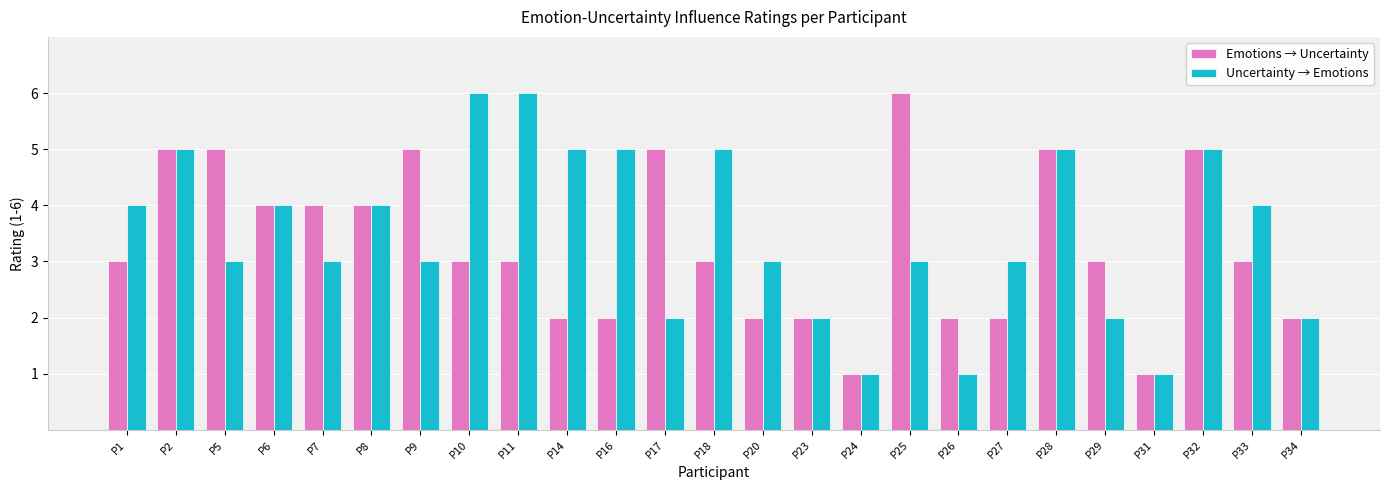

What is the maximum value shown in the chart?

6